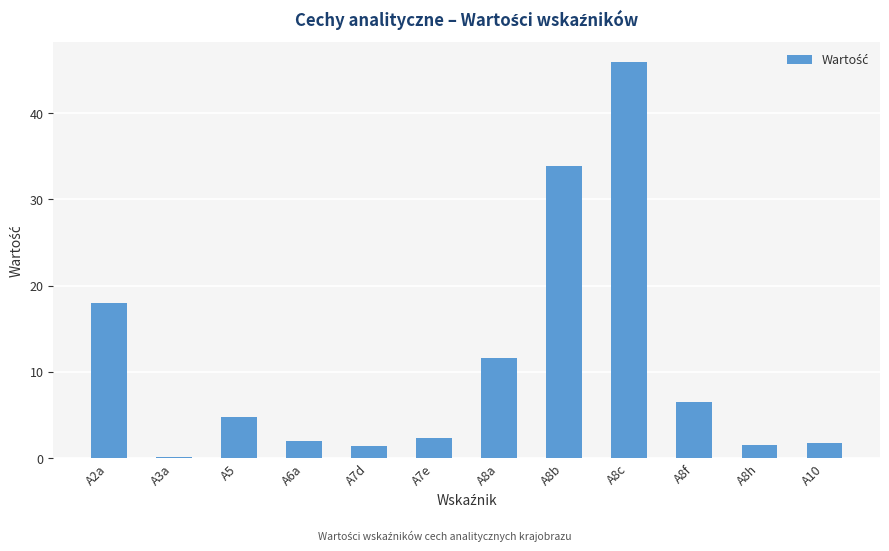

What is the maximum value shown in the chart?

45.9